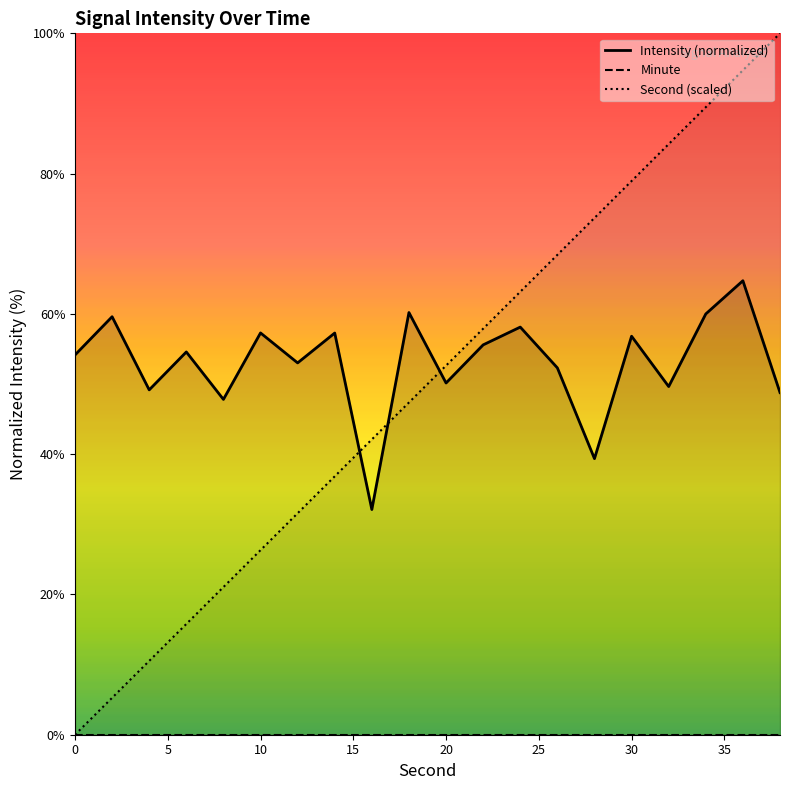

How many data points in Intensity (normalized) are less than 54?

9